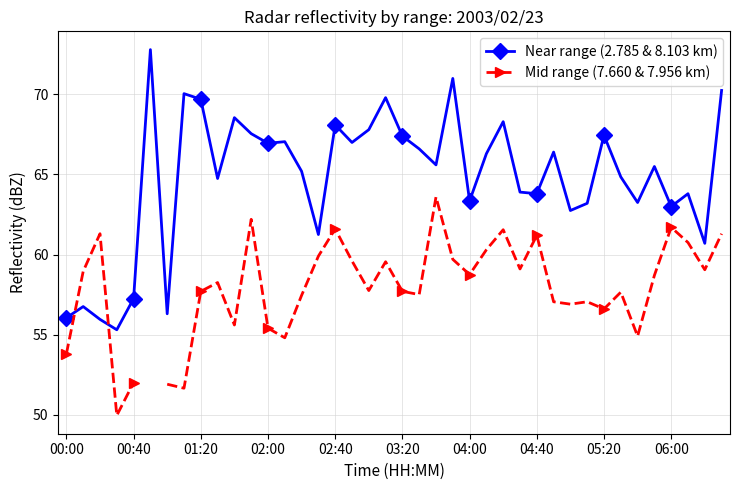

The Near range (2.785 & 8.103 km) series shows 88.0 at 04:40. True or false?

False